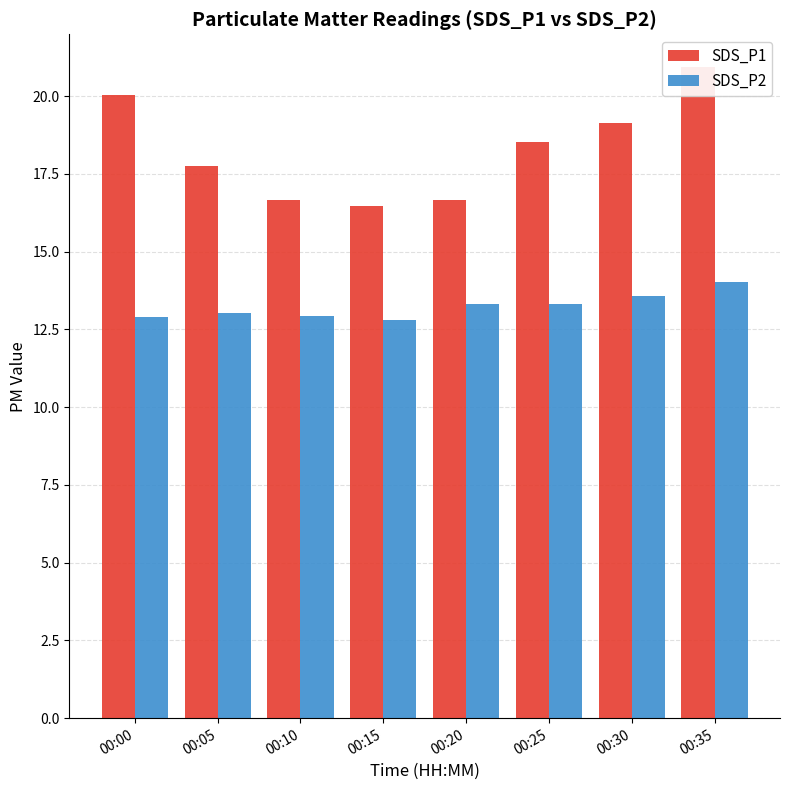

List the labels in order of SDS_P2 value, largest first.

00:35, 00:30, 00:20, 00:25, 00:05, 00:10, 00:00, 00:15